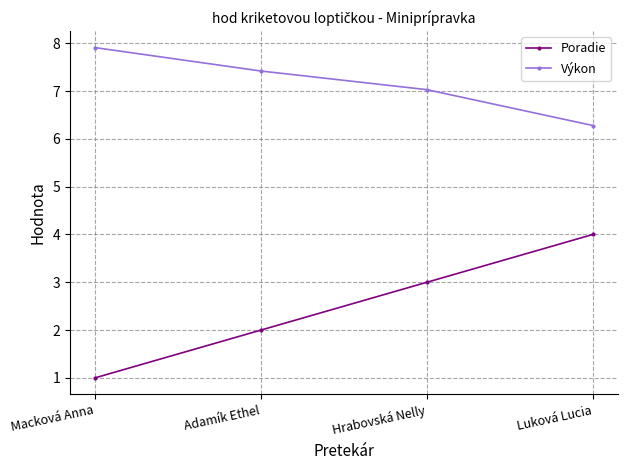

What value does the Výkon series have at Hrabovská Nelly?

7.0